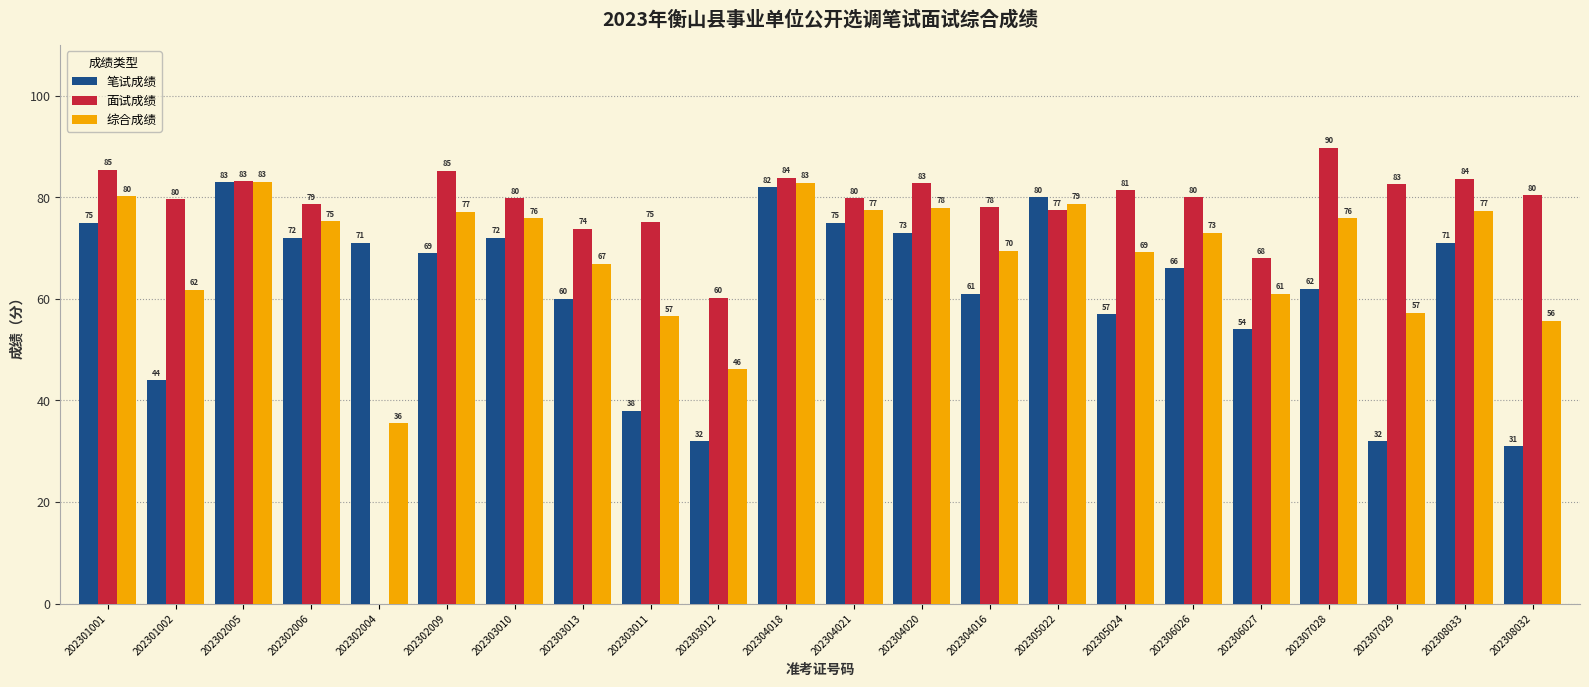

What is the sum of all 笔试成绩 values?

1360.0